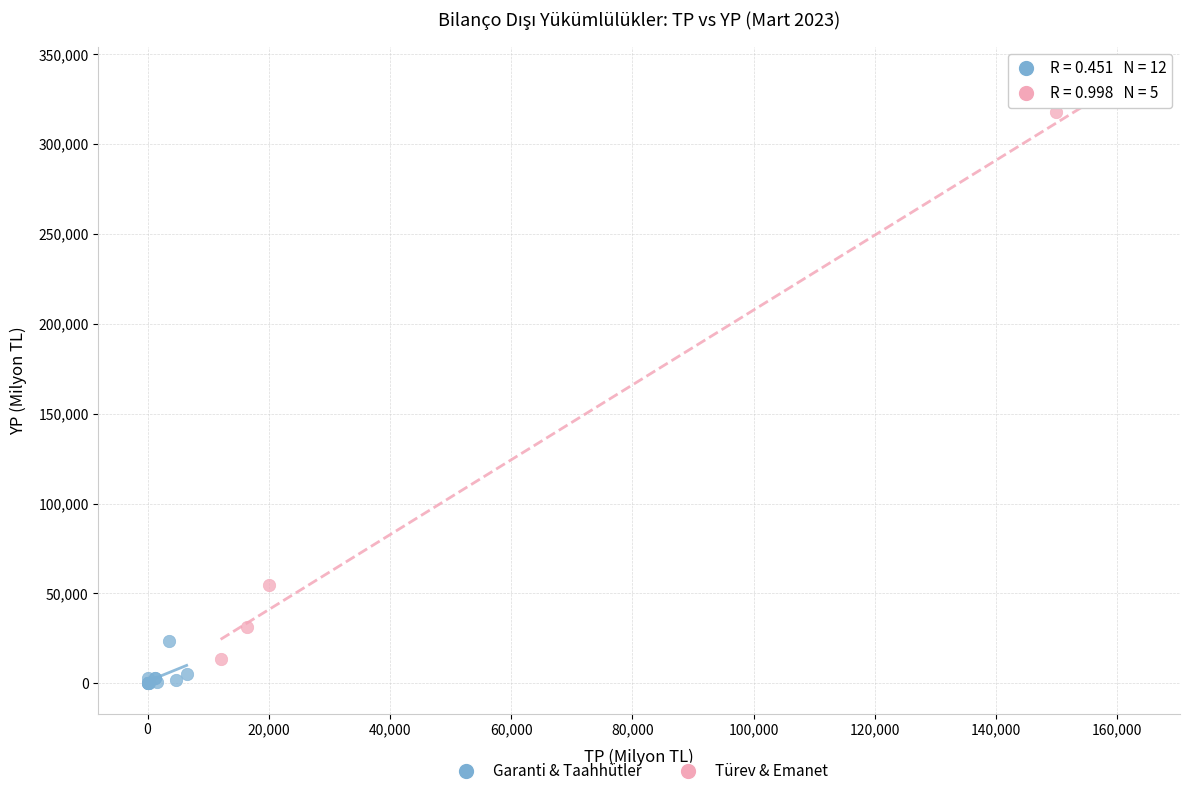

Which series reaches the maximum Y coordinate?

Türev & Emanet